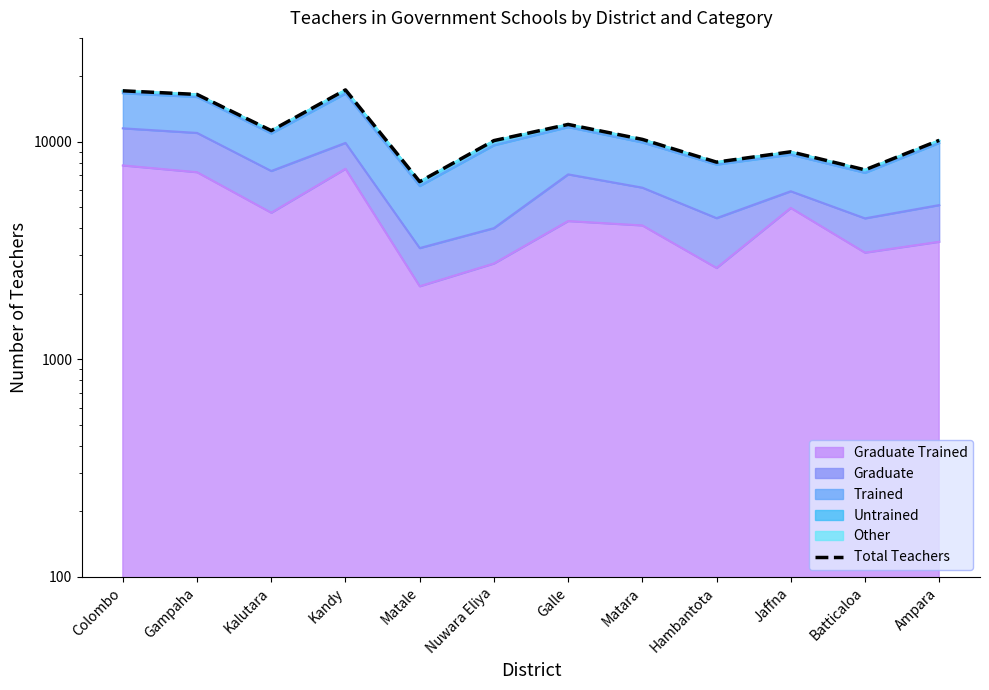

Is it true that the value at Matara is 4795?

False